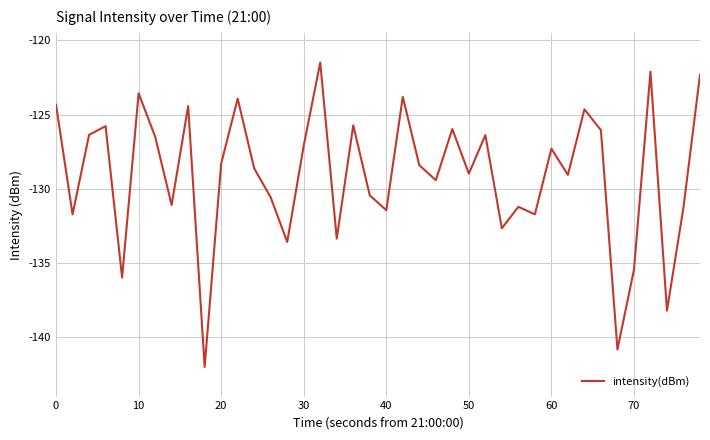

What is the maximum value shown in the chart?

-121.5